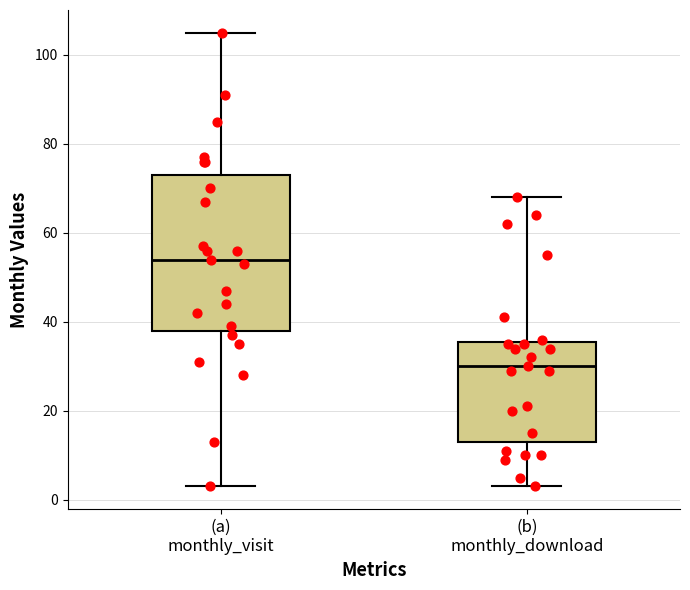

Comparing the boxes themselves (not the whiskers), which one is the tallest?

(a) monthly_visit